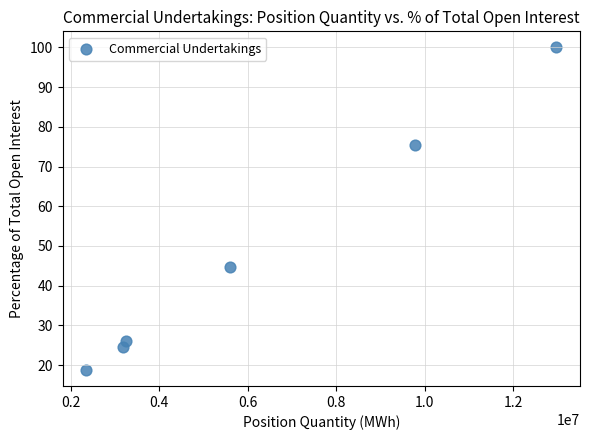

What is the range of X values (max minus min)?

10634385.0